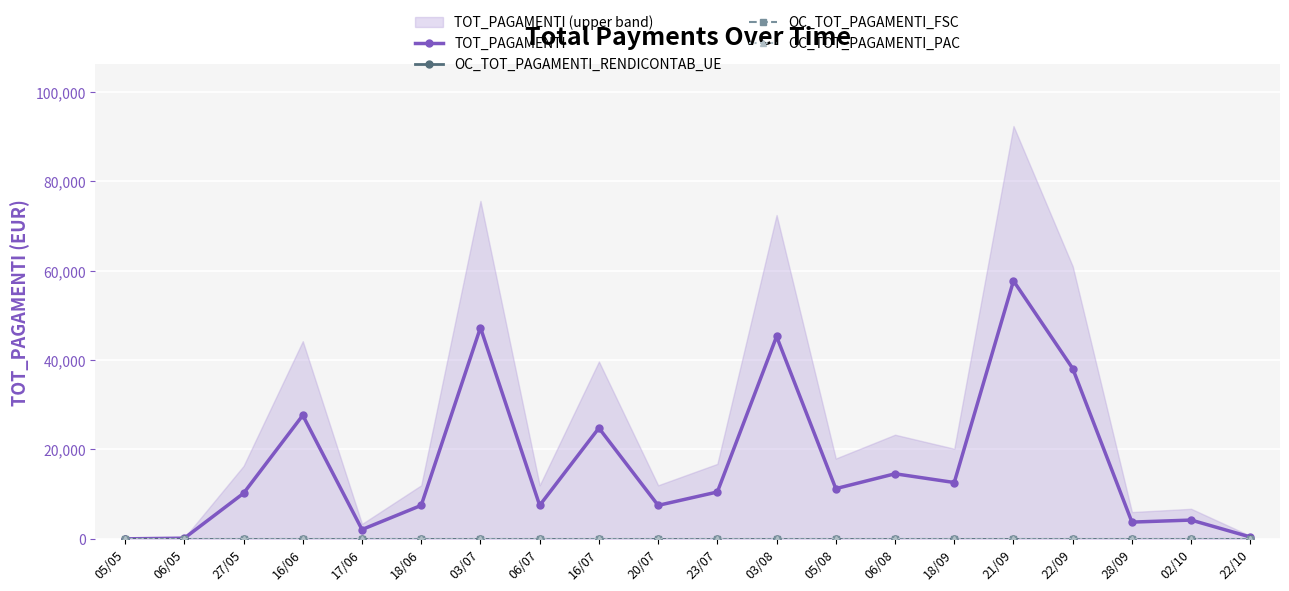

How many lines are shown in the chart?

4